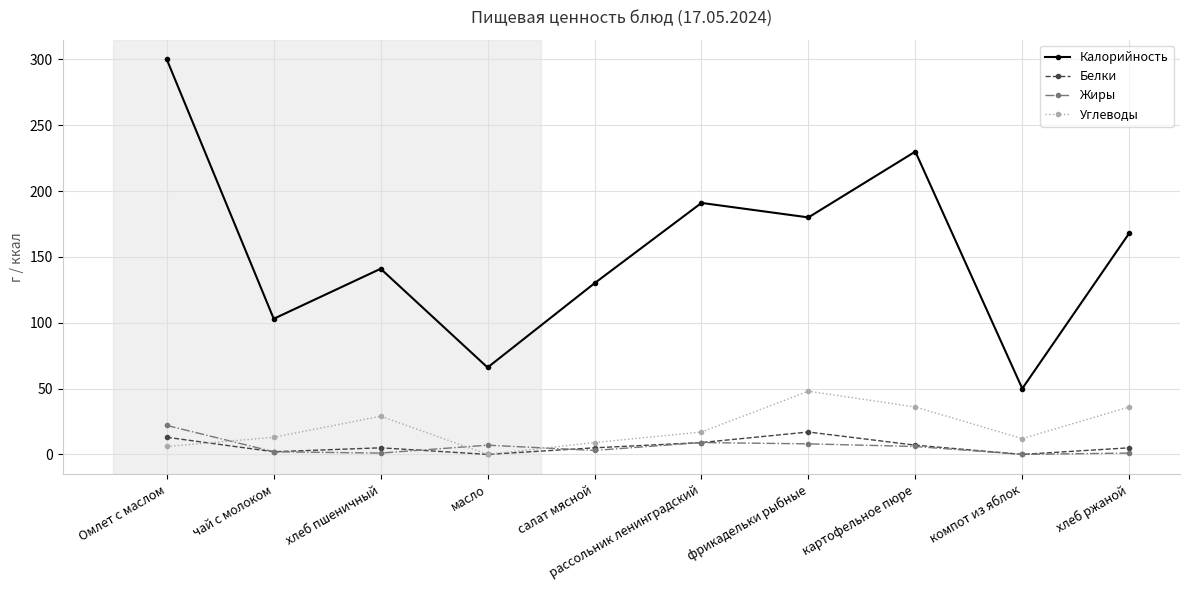

At which category is the sum across all series the highest?

Омлет с маслом